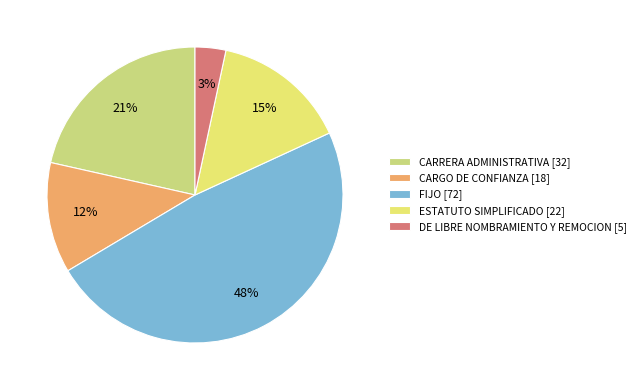

How many slices are in this pie chart?

5